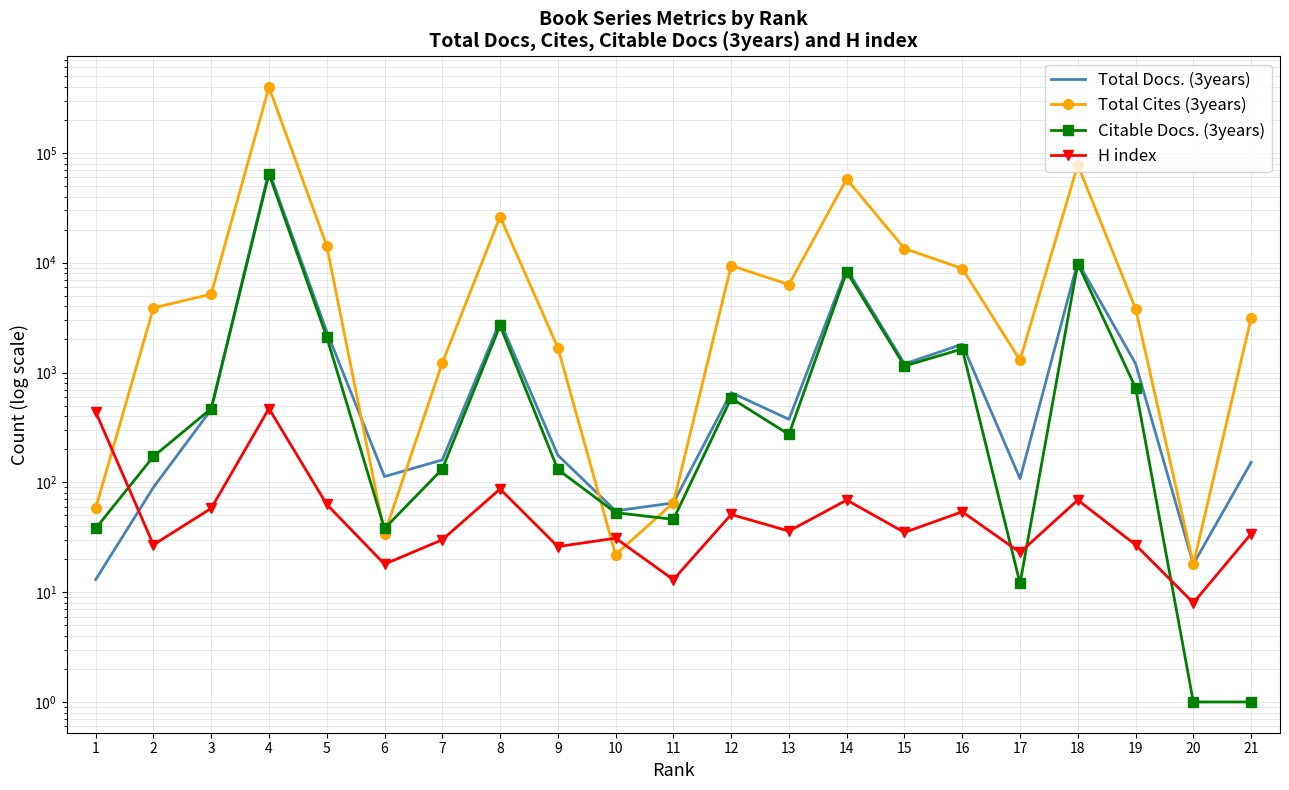

Reading left to right, transcribe all the data shown in this chart.

Total Docs. (3years): 13	90	460	68194	2353	113	160	2924	177	55	65	657	375	8782	1198	1810	108	10184	1204	18	152
Total Cites (3years): 58	3875	5176	396229	14251	34	1223	26296	1689	22	65	9409	6325	57765	13463	8857	1296	77683	3822	18	3129
Citable Docs. (3years): 38	172	469	64476	2104	38	132	2684	131	53	46	584	273	8278	1147	1640	12	9830	726	1	1
H index: 438	27	58	470	63	18	30	87	26	31	13	51	36	69	35	54	23	69	27	8	34